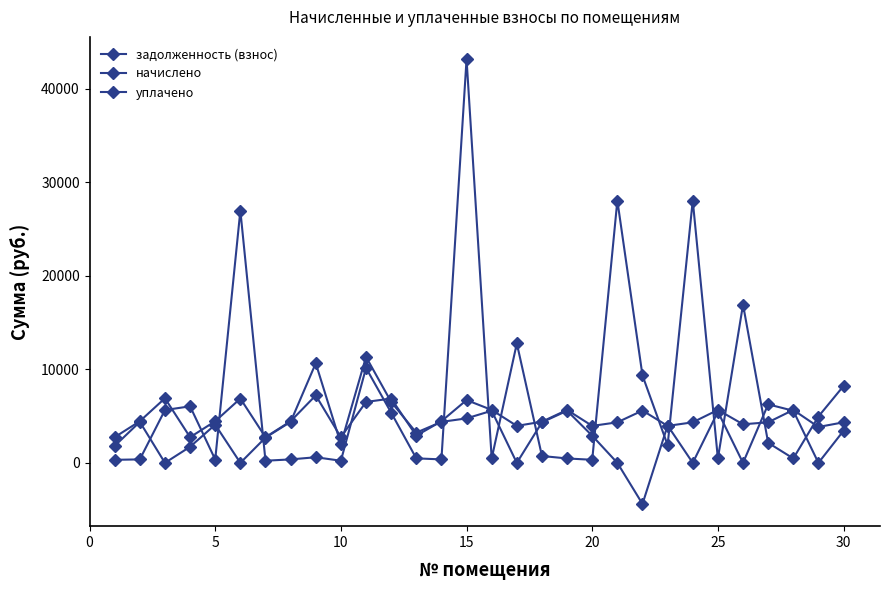

How many lines are shown in the chart?

3